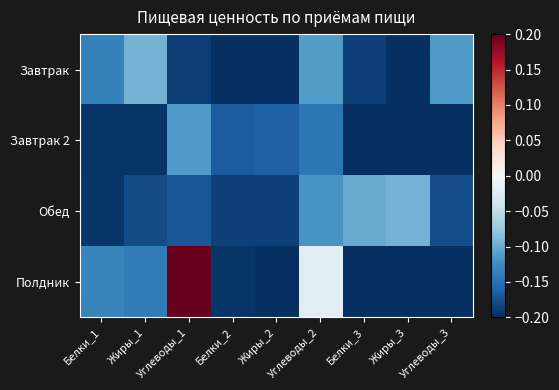

What is the total value across all series at Жиры_1?

-0.6